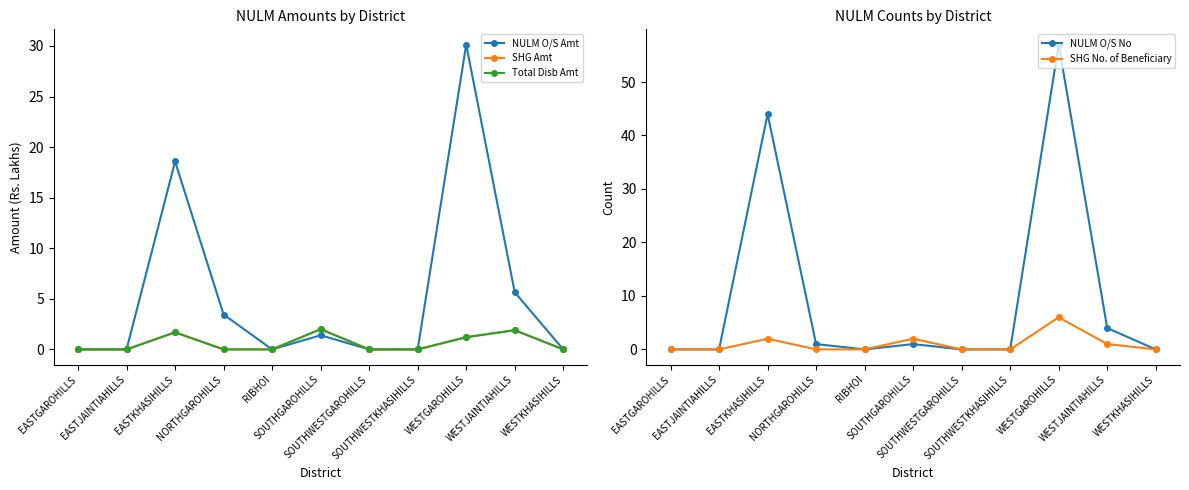

Does the chart have visible grid lines?

No